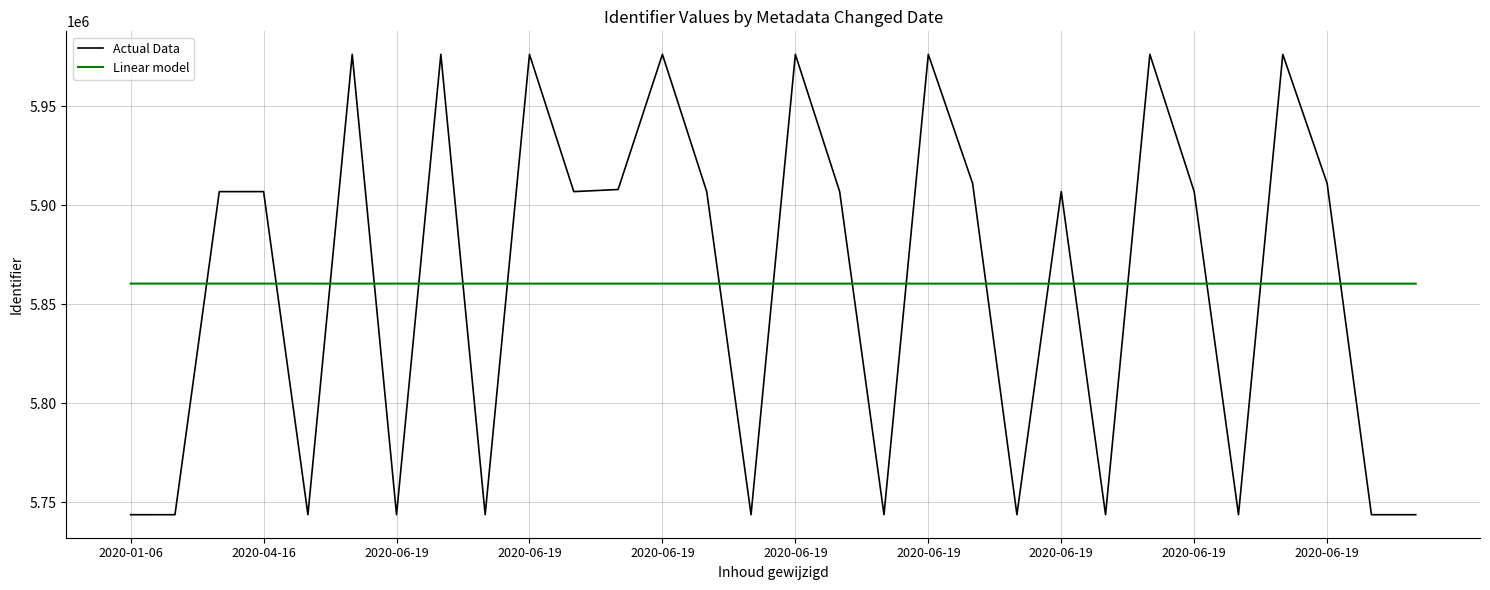

True or false: Linear model and Actual Data intersect in this chart.

True